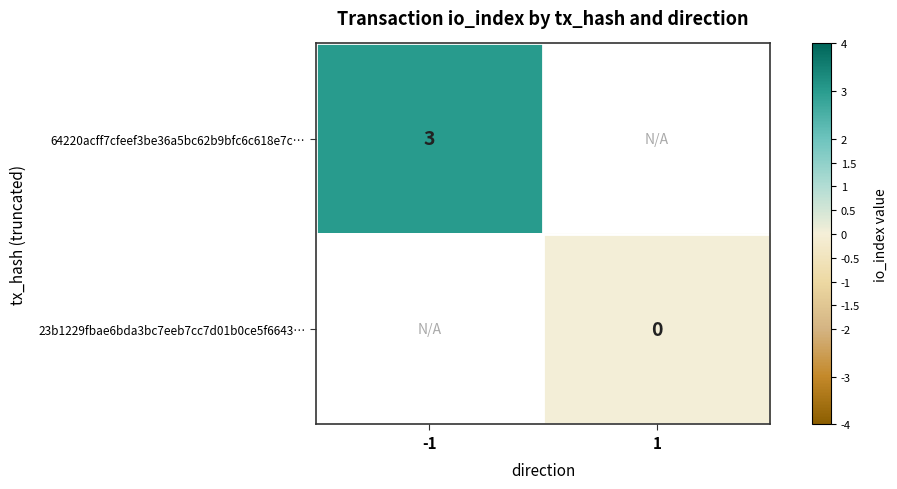

At which category does the chart reach its minimum across all series?

1